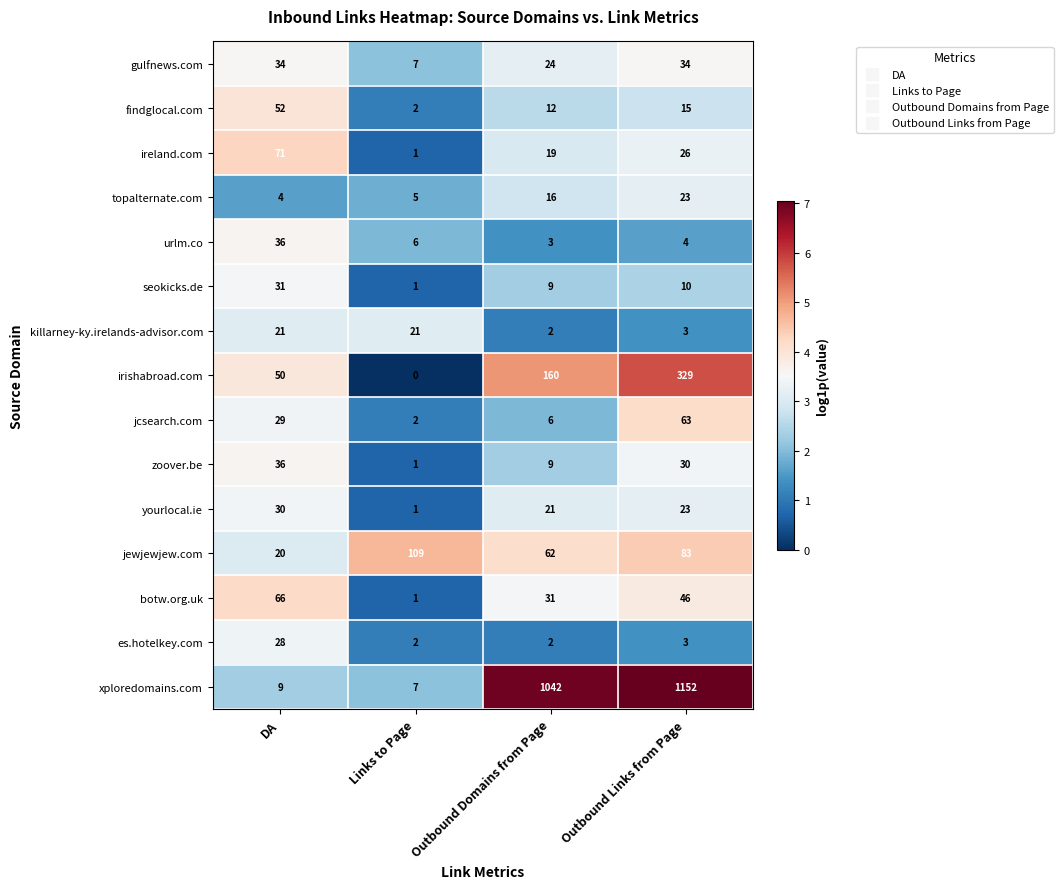

What is the difference between the botw.org.uk values at DA and Links to Page?

65